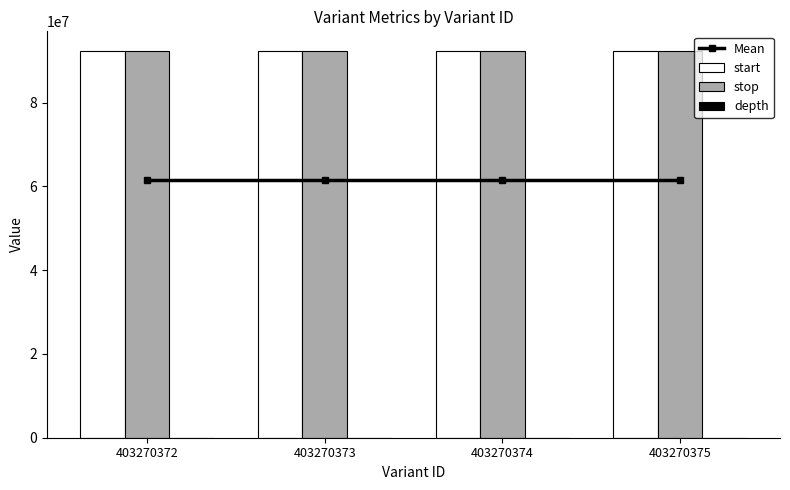

Which category has the highest value in the stop series?

403270374